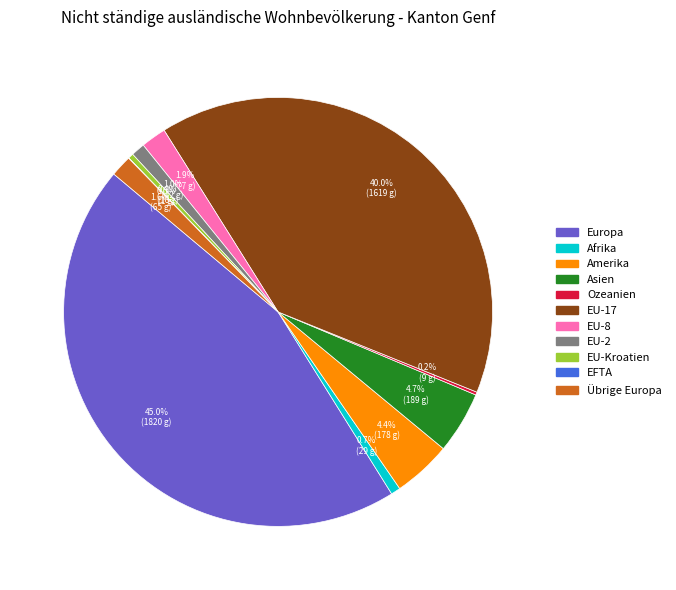

Is the sum of Amerika and EU-Kroatien greater than half?

No